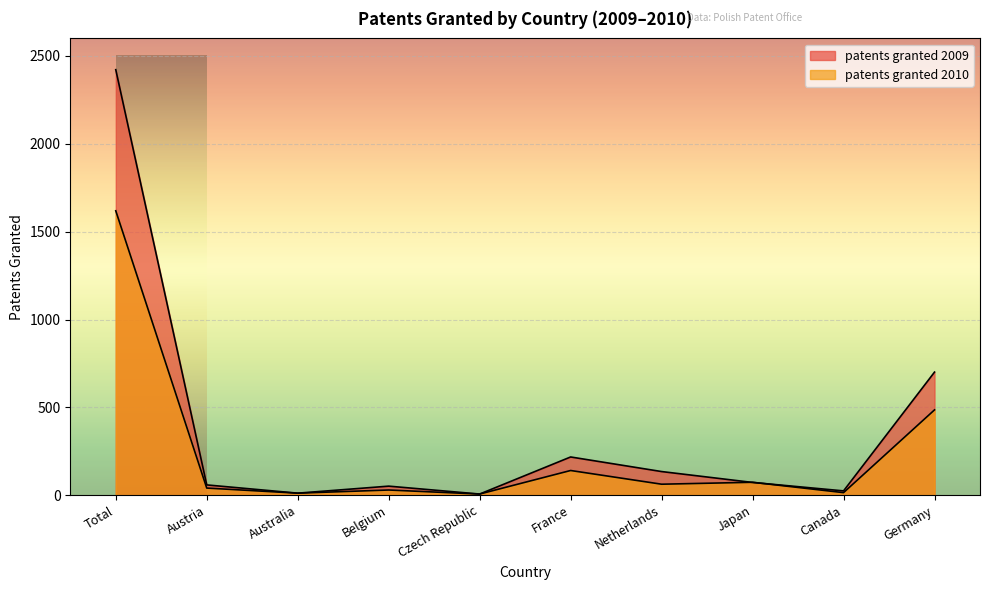

Reading right to left, list all the values displayed in this chart.

patents granted 2009: 701	25	73	135	218	7	52	12	59	2422
patents granted 2010: 486	15	74	63	141	7	30	12	41	1619